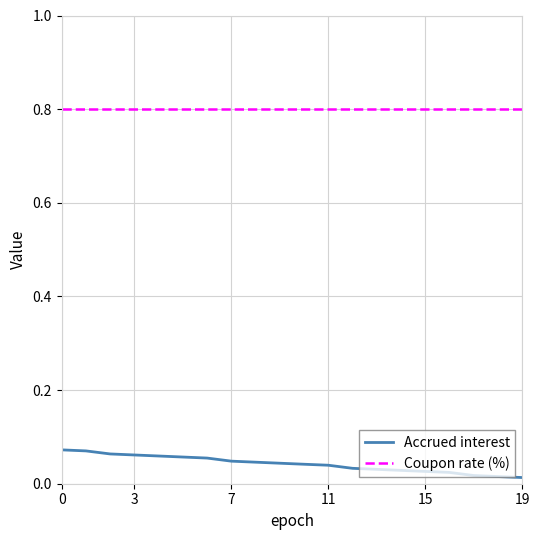

List the series in order of their overall mean, highest first.

Coupon rate (%), Accrued interest